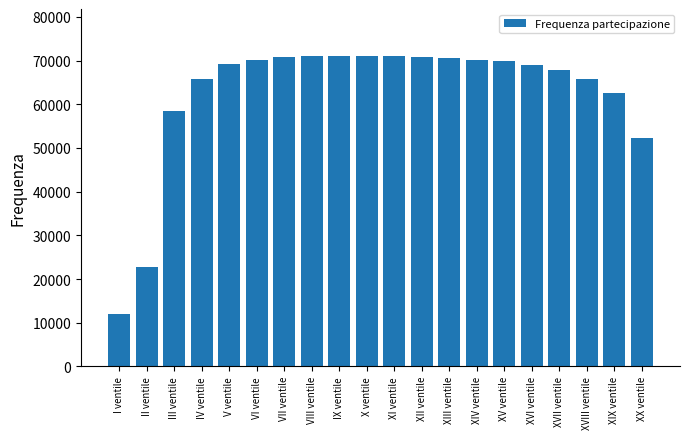

Which has a higher value, XVIII ventile or III ventile?

XVIII ventile